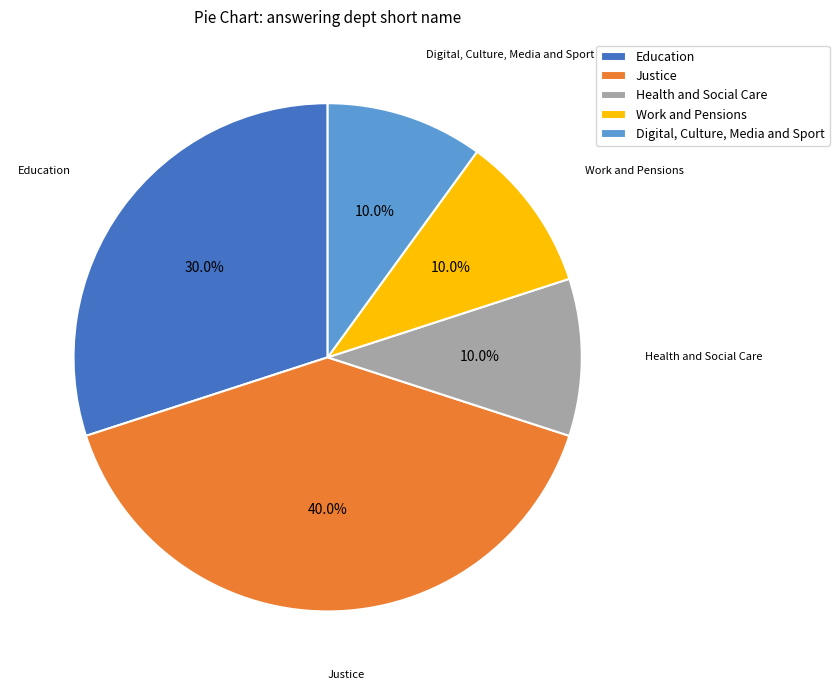

Which slice is the largest?

Justice